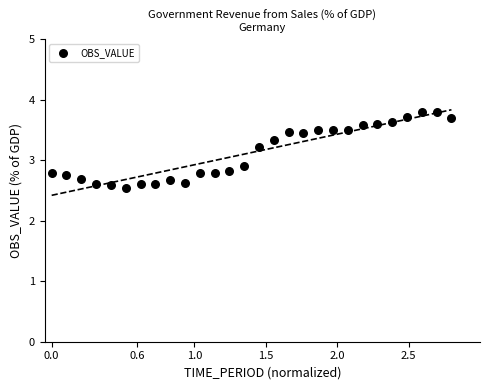

What Y value in the scatter plot is closest to 3?

2.9